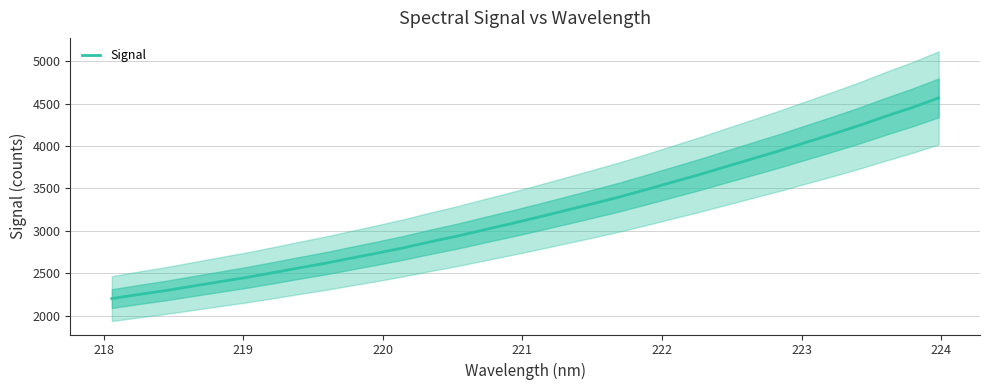

What is the minimum value for Signal?

2203.1